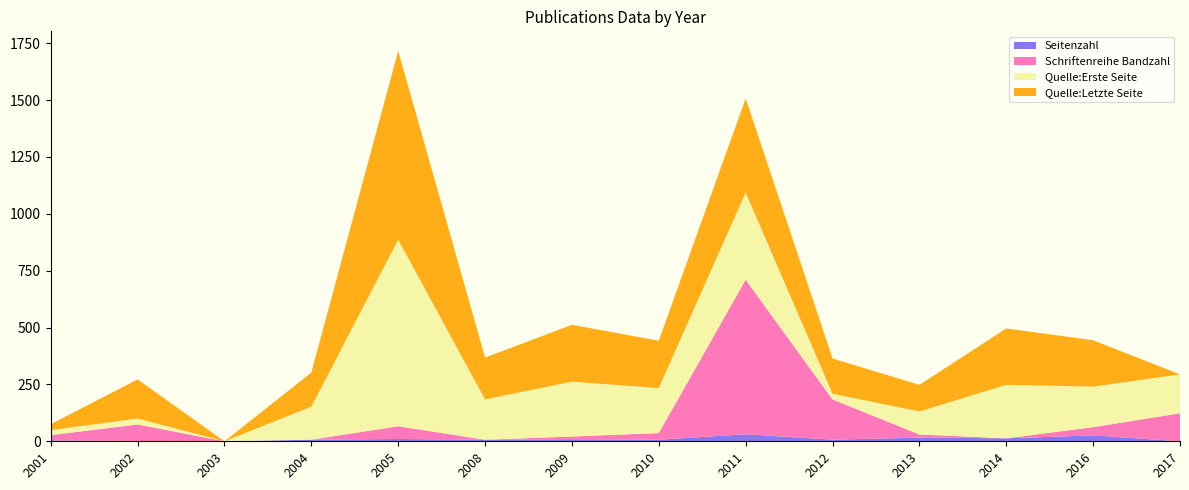

Reading left to right, list all the values displayed in this chart.

Seitenzahl: 2001=4	2002=1	2003=0	2004=7	2005=10	2008=7	2009=9	2010=7	2011=31	2012=7	2013=16	2014=13	2016=26	2017=0
Schriftenreihe Bandzahl: 2001=23	2002=73	2003=0	2004=0	2005=56	2008=0	2009=12	2010=29	2011=679	2012=177	2013=14	2014=0	2016=36	2017=123
Quelle:Erste Seite: 2001=22	2002=26	2003=0	2004=145	2005=820	2008=177	2009=241	2010=198	2011=383	2012=25	2013=101	2014=235	2016=178	2017=171
Quelle:Letzte Seite: 2001=26	2002=172	2003=0	2004=150	2005=830	2008=184	2009=250	2010=208	2011=414	2012=155	2013=117	2014=248	2016=204	2017=0